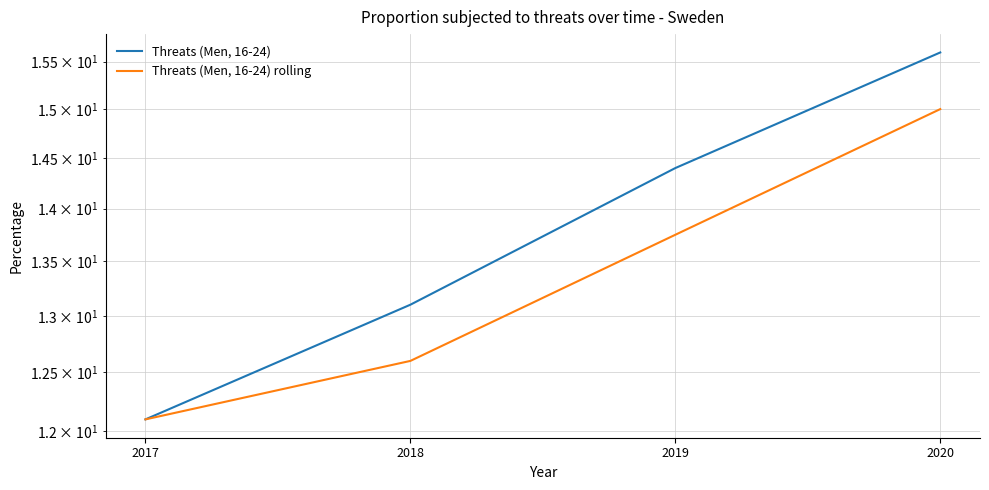

Reading right to left, extract all data points from this chart.

Threats (Men, 16-24): 2020=15.6	2019=14.4	2018=13.1	2017=12.1
Threats (Men, 16-24) rolling: 2020=15.0	2019=13.8	2018=12.6	2017=12.1